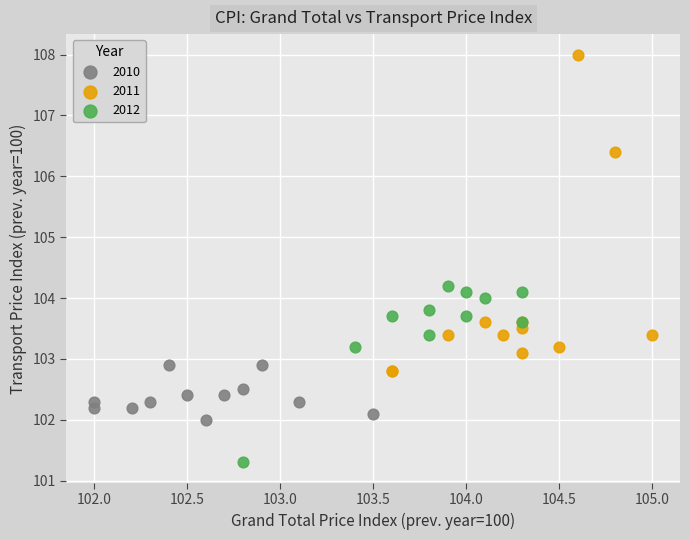

Which series contains the lowest Y value?

2012